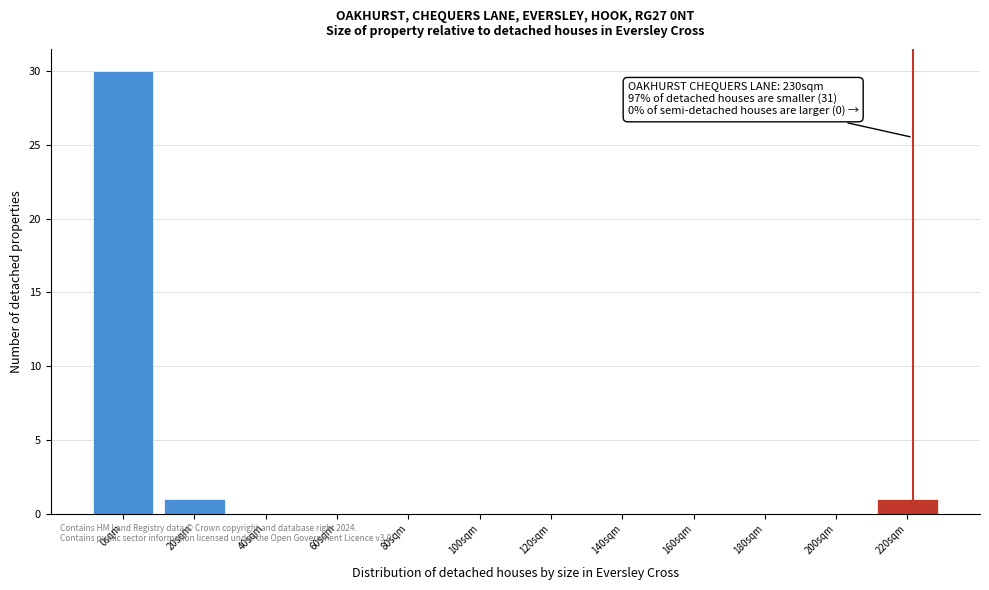

Reading left to right, transcribe all the data shown in this chart.

0sqm=30	20sqm=1	40sqm=0	60sqm=0	80sqm=0	100sqm=0	120sqm=0	140sqm=0	160sqm=0	180sqm=0	200sqm=0	220sqm=1